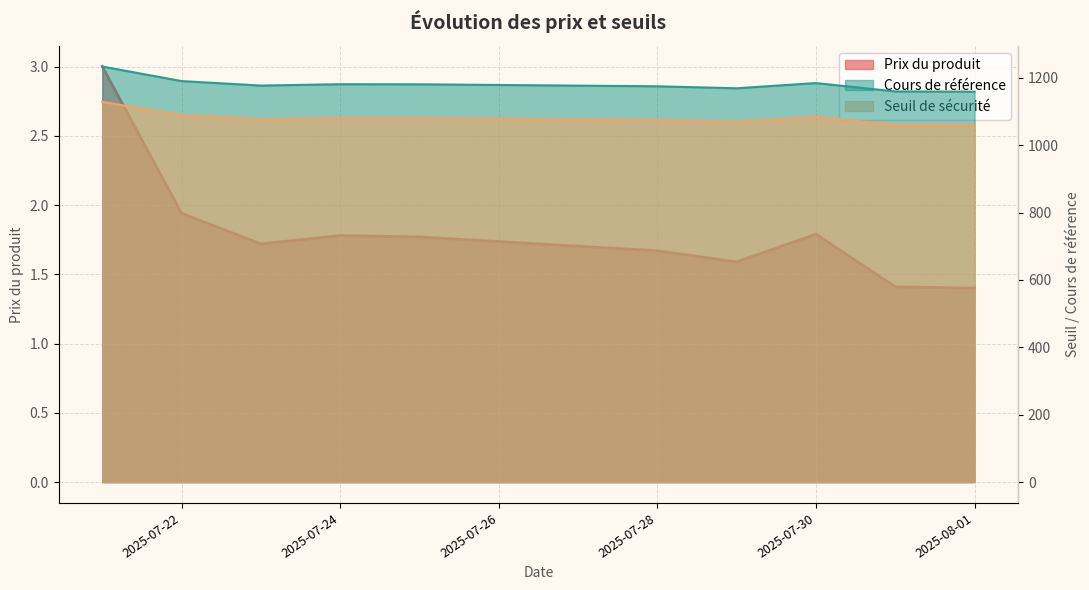

What is the minimum value for Seuil de sécurité?

1060.1